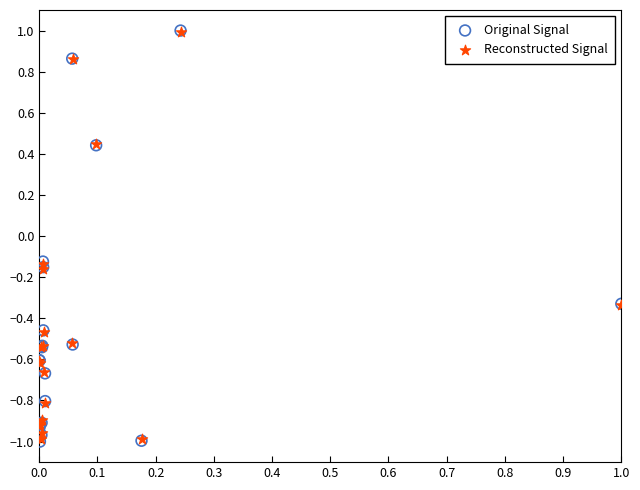

Which series has the largest Y range (max minus min)?

Original Signal